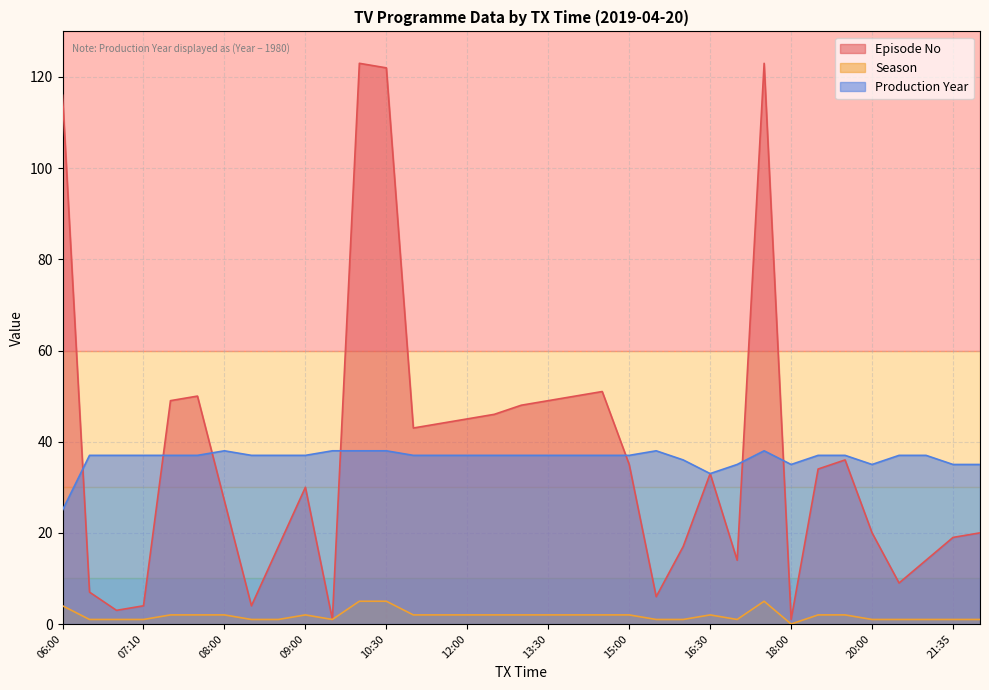

At which category does Episode No reach its first local valley?

07:00